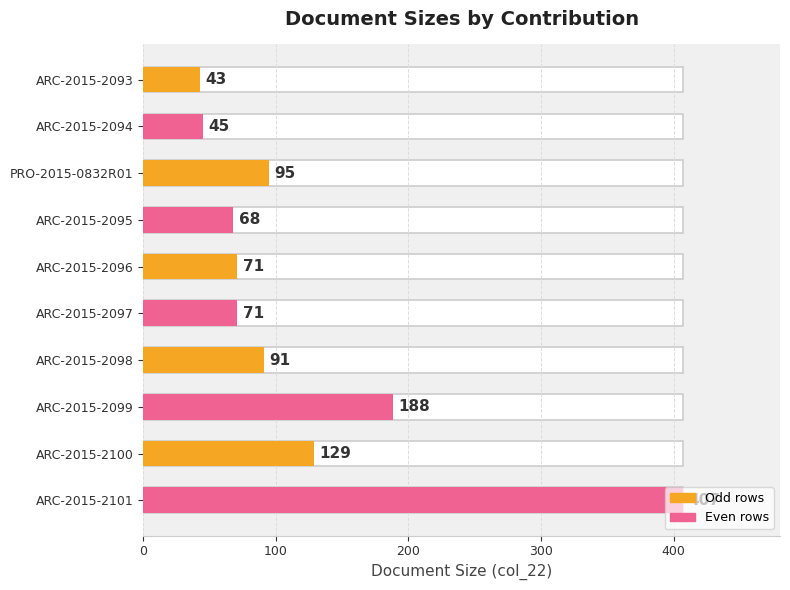

What is the minimum value shown in the chart?

43